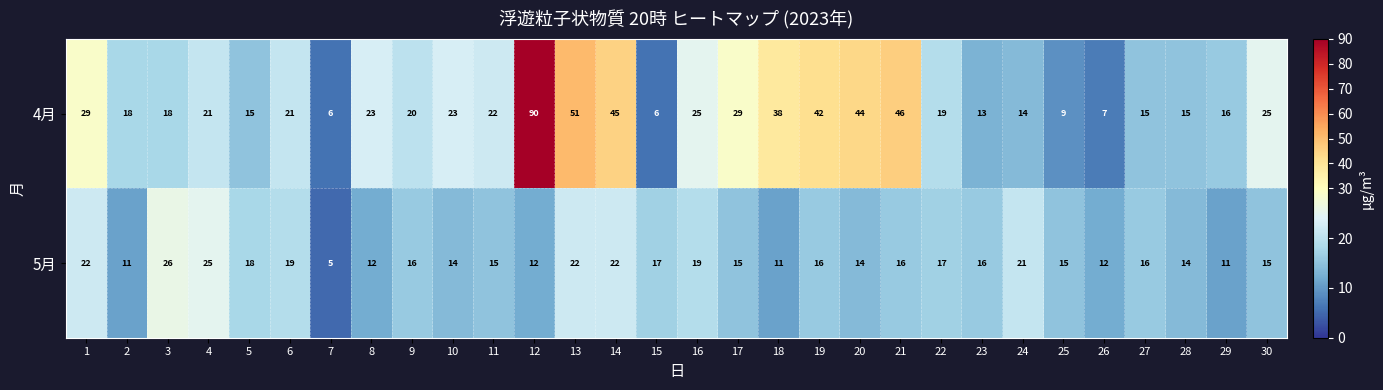

Which series changed the most between 14 and 17?

4月